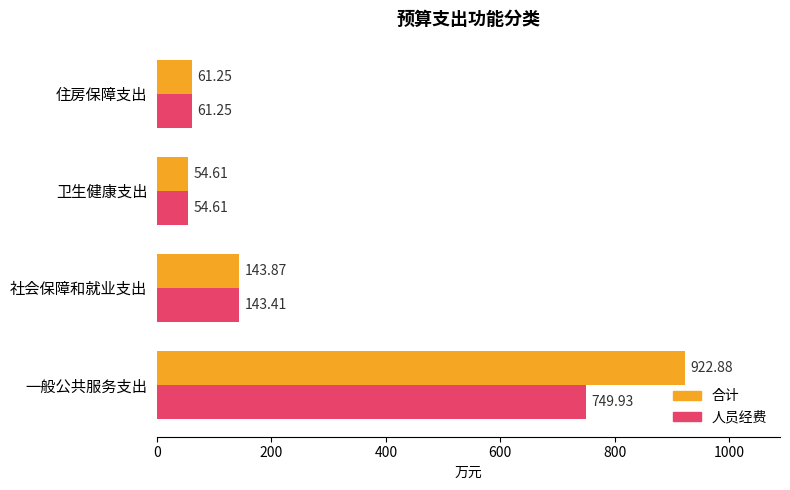

List the labels in order of 人员经费 value, largest first.

一般公共服务支出, 社会保障和就业支出, 住房保障支出, 卫生健康支出